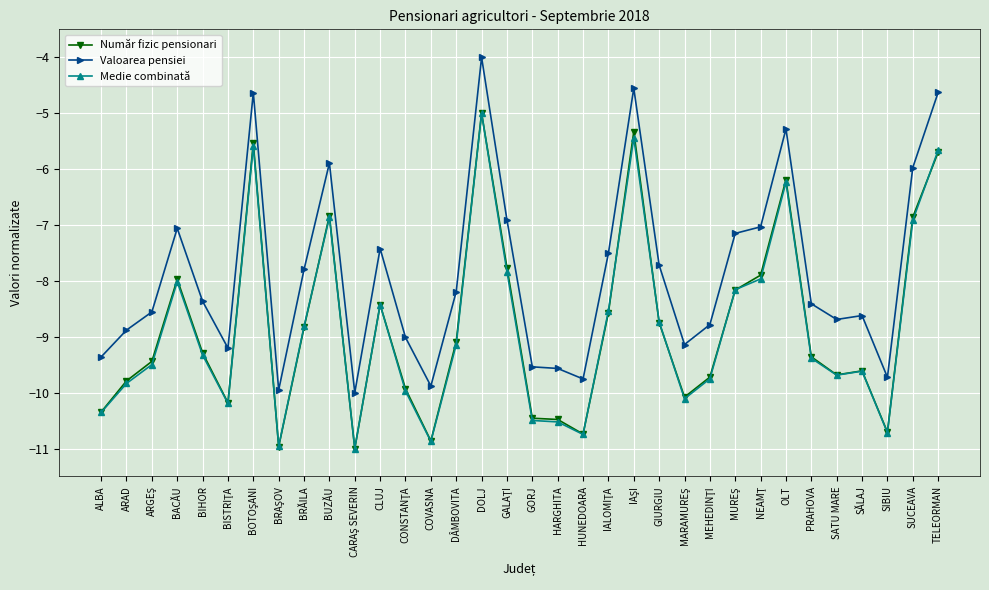

What value does the Medie combinată series have at BIHOR?

-9.3